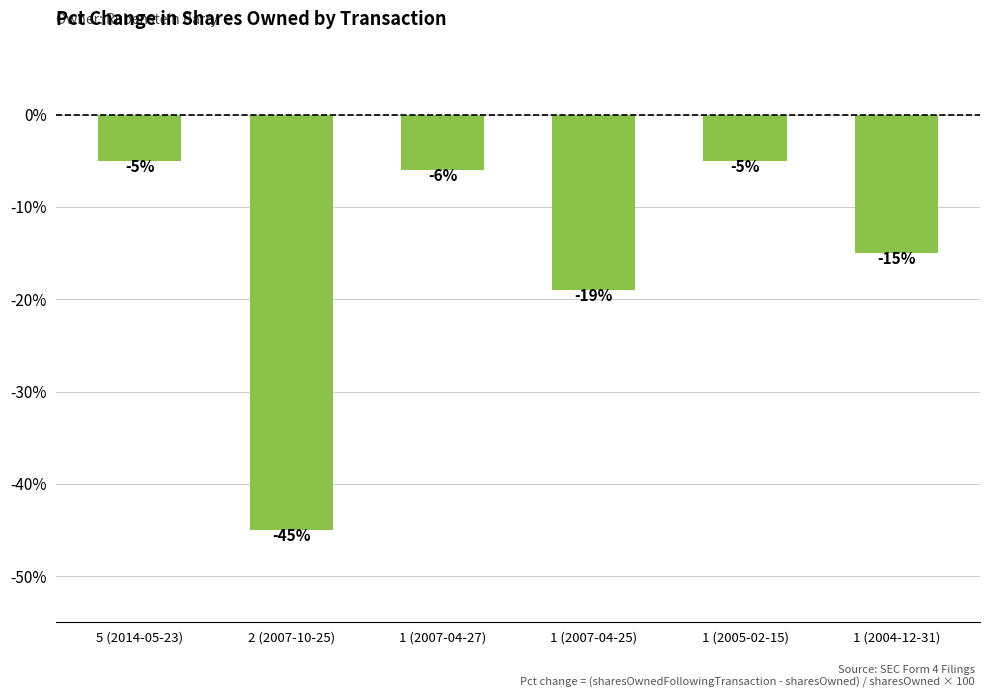

What is the minimum value shown in the chart?

-45